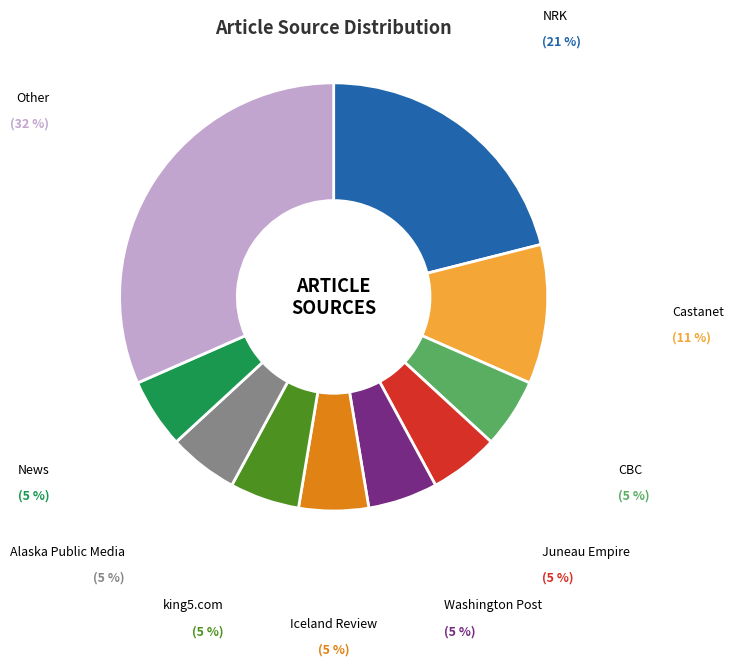

Is there a majority slice in this chart?

No